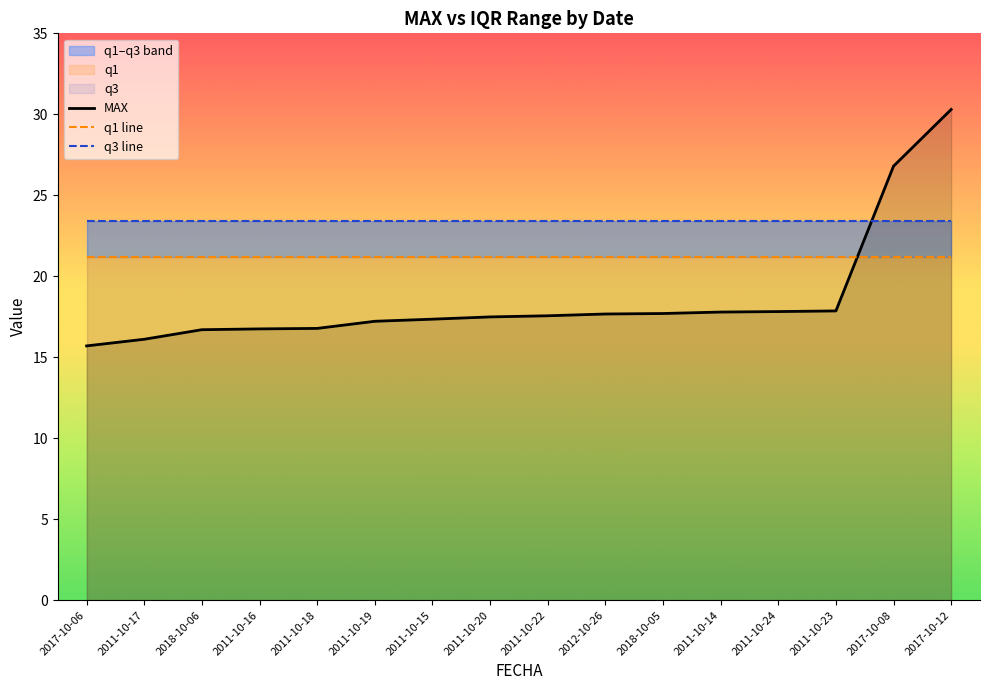

Read the q3 line value at 2011-10-18.

23.4